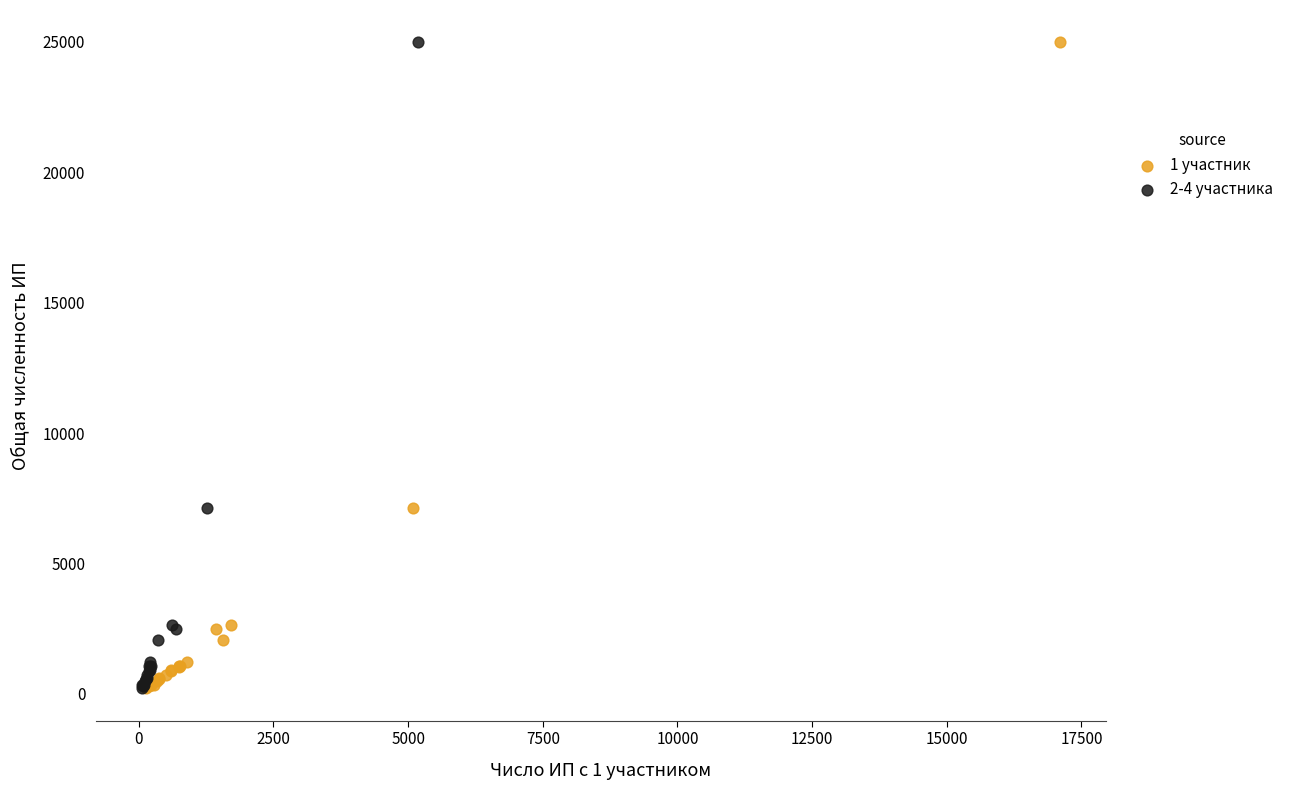

What are all the series names shown in the legend?

1 участник, 2-4 участника